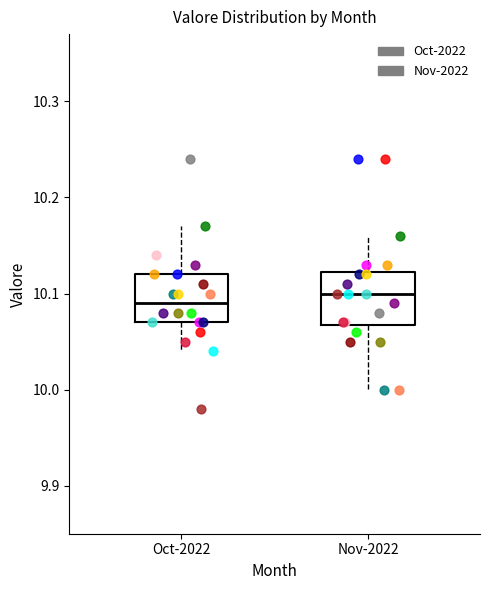

Reading left to right, transcribe this box plot: for each box, give where its median line is, the range the box spans, and where its two whiskers end, as read against the y-axis. The values are not printed on the chart, so give them approximately, as read against the axis.

Oct-2022: median 10.09, box 10.07 to 10.12, whiskers 10.04 to 10.17
Nov-2022: median 10.10, box 10.07 to 10.12, whiskers 10.00 to 10.16